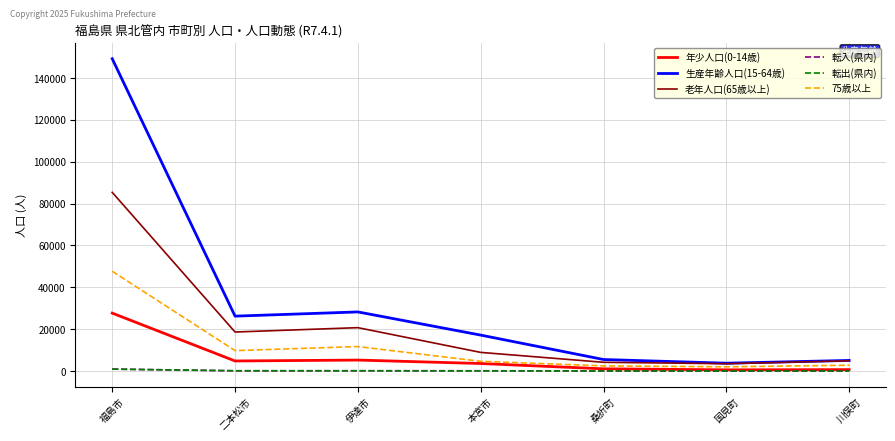

What is the sum of the 生産年齢人口(15-64歳) values at 桑折町 and 二本松市?

31749